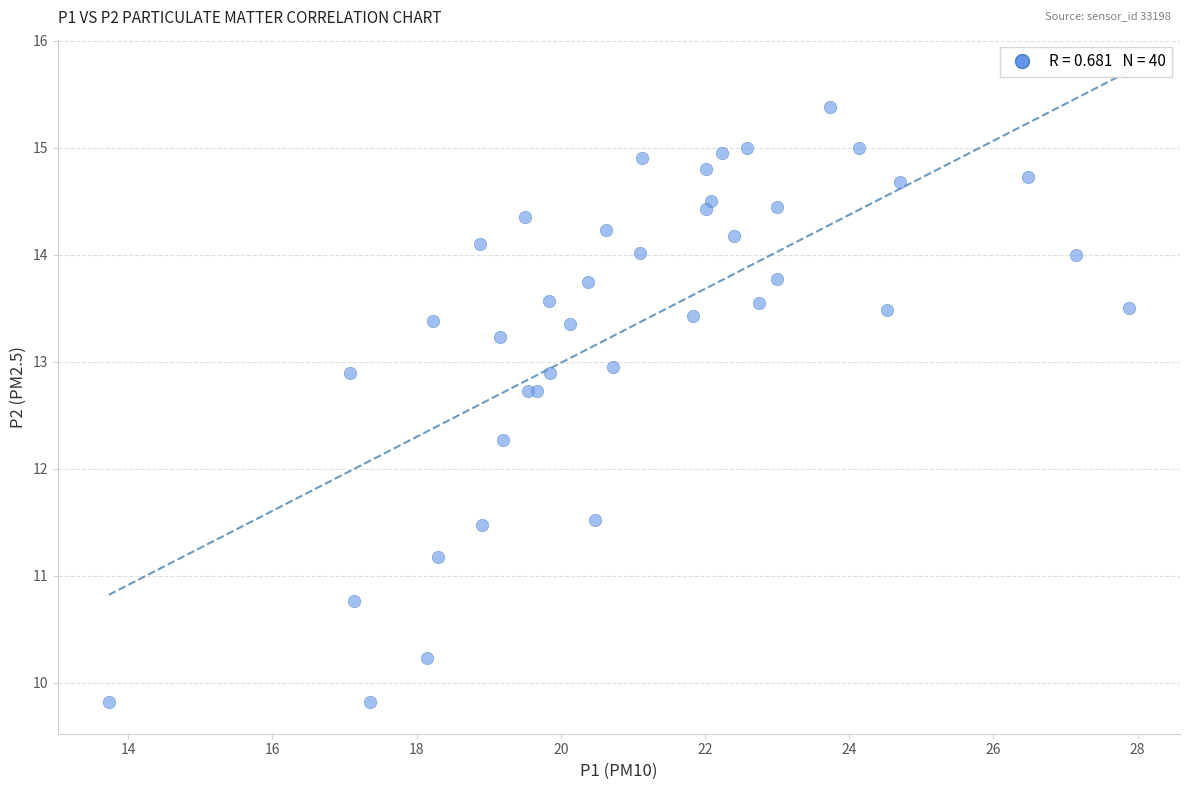

What Y value in the scatter plot is closest to 12?

12.3